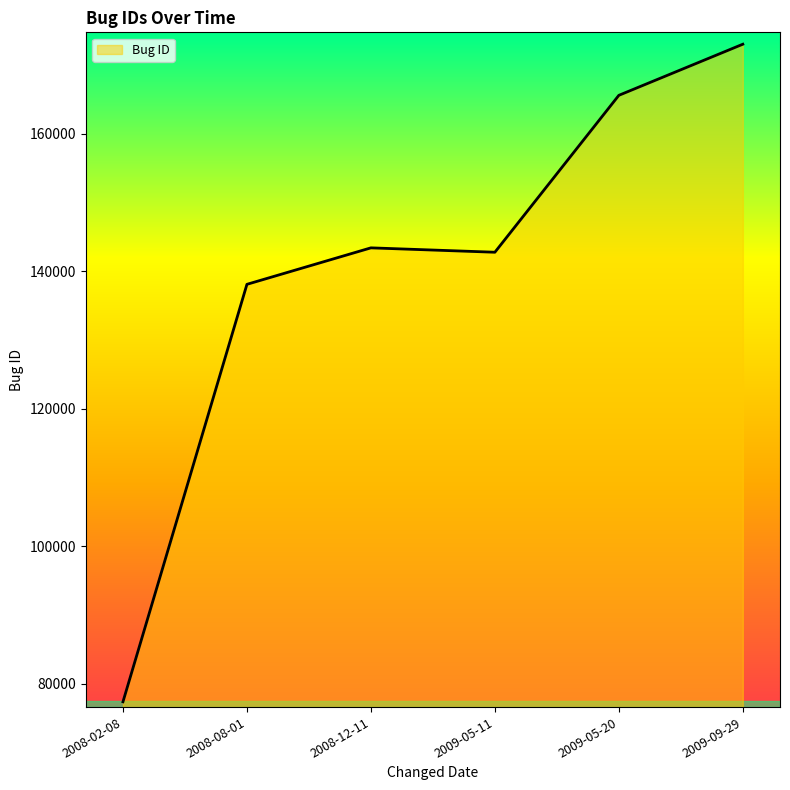

What is the difference between the maximum and second lowest values?

34945